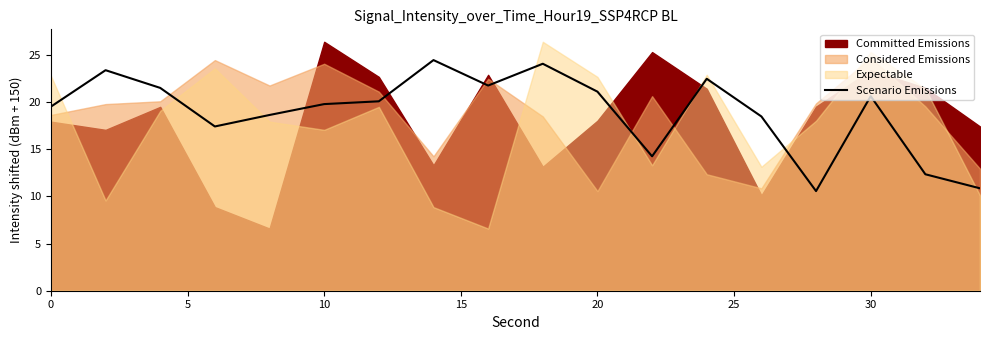

What is the minimum value for Scenario Emissions?

10.6